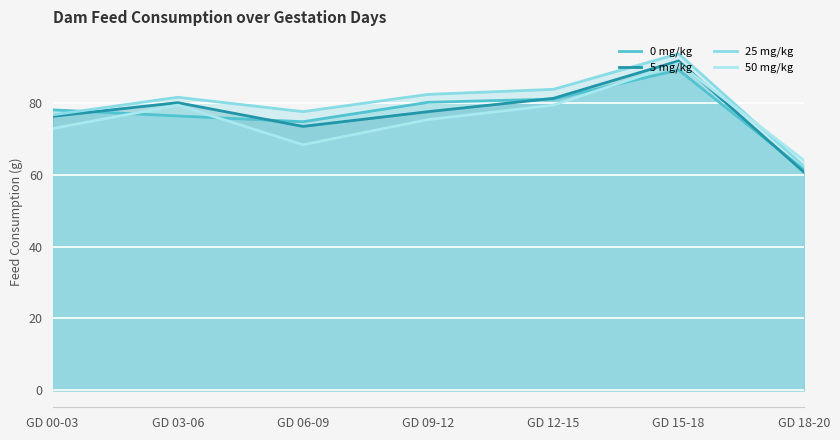

What is the total value across all series at GD 03-06?

317.1